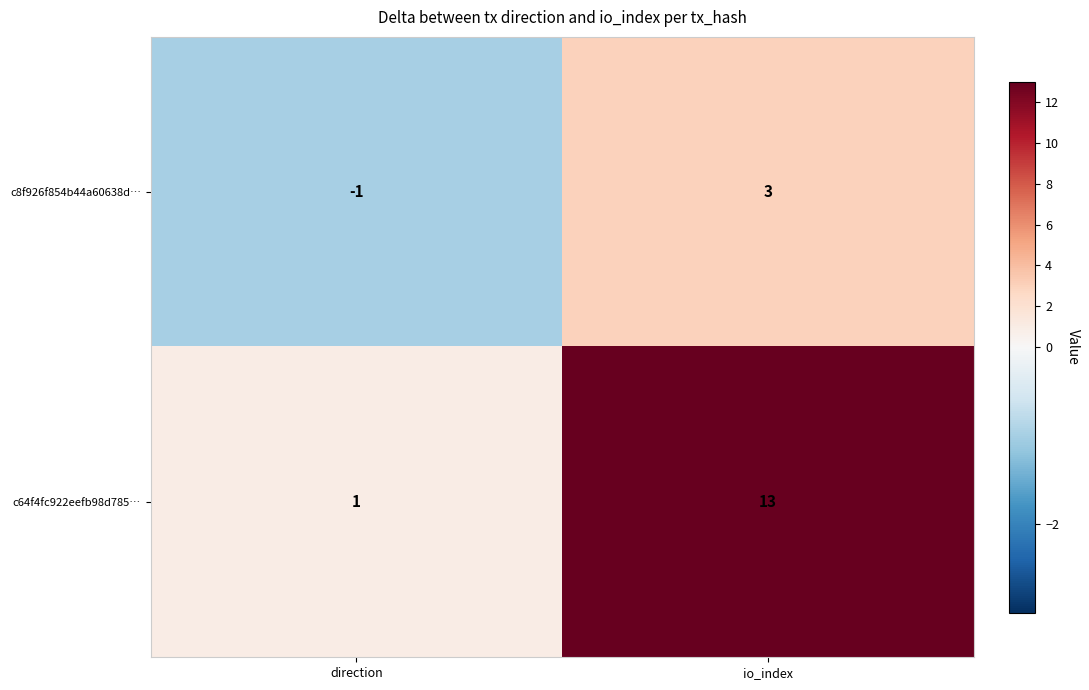

How many data points in c64f4fc922eefb98d785… are less than 13?

1